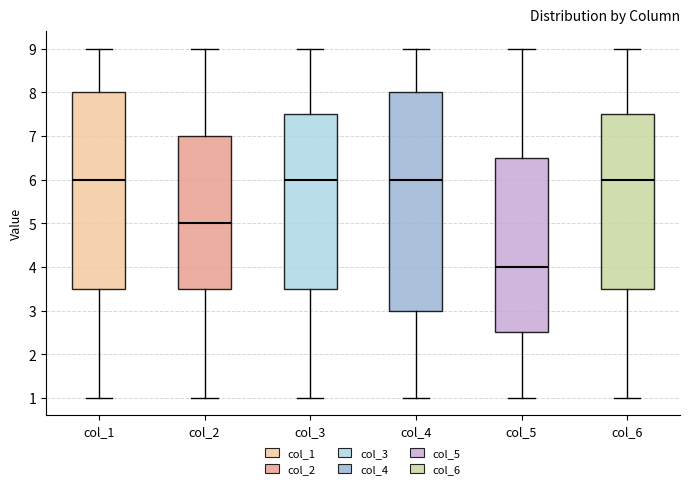

Reading left to right, transcribe this box plot: for each box, give where its median line is, the range the box spans, and where its two whiskers end, as read against the y-axis. The values are not printed on the chart, so give them approximately, as read against the axis.

col_1: median 6.0, box 3.5 to 8.0, whiskers 1.0 to 9.0
col_2: median 5.0, box 3.5 to 7.0, whiskers 1.0 to 9.0
col_3: median 6.0, box 3.5 to 7.5, whiskers 1.0 to 9.0
col_4: median 6.0, box 3.0 to 8.0, whiskers 1.0 to 9.0
col_5: median 4.0, box 2.5 to 6.5, whiskers 1.0 to 9.0
col_6: median 6.0, box 3.5 to 7.5, whiskers 1.0 to 9.0